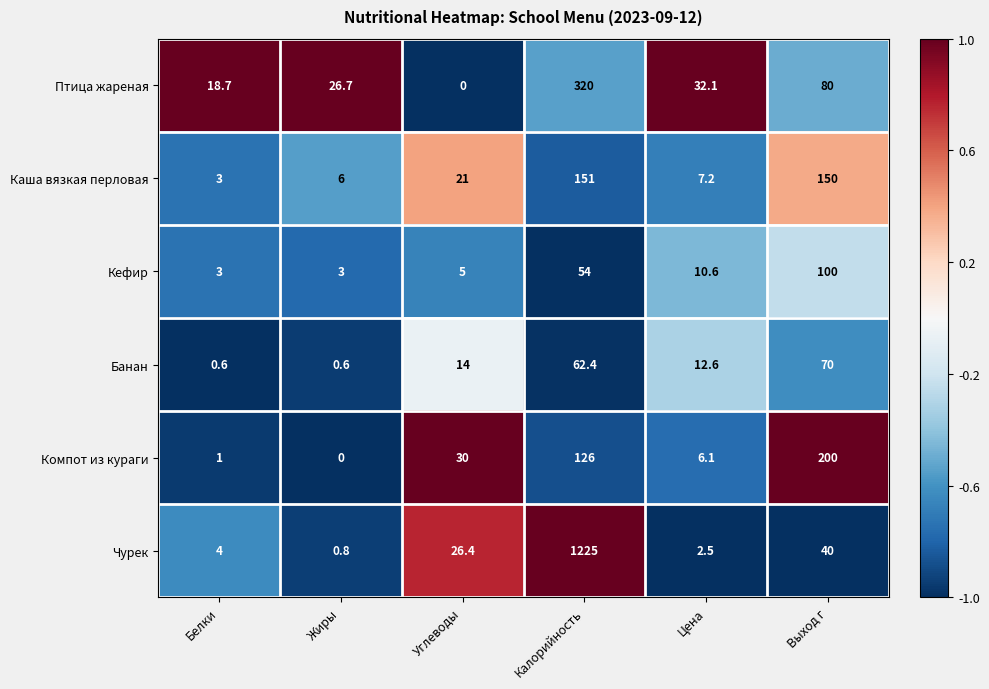

True or false: Кефир has a value of 18.5 at Цена.

False